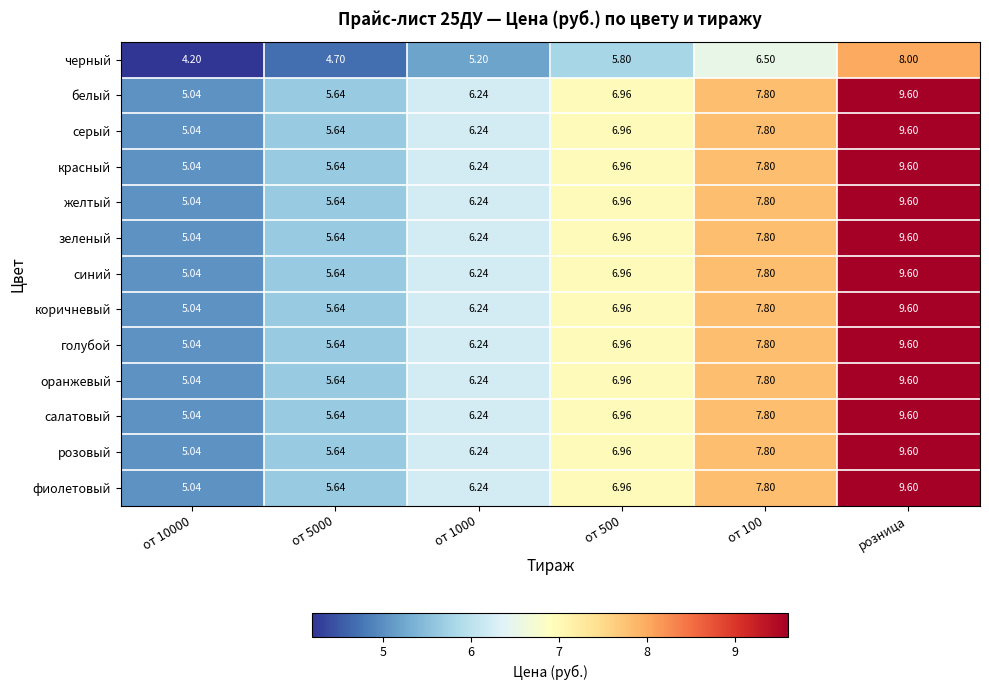

At which category is the sum across all series the highest?

розница